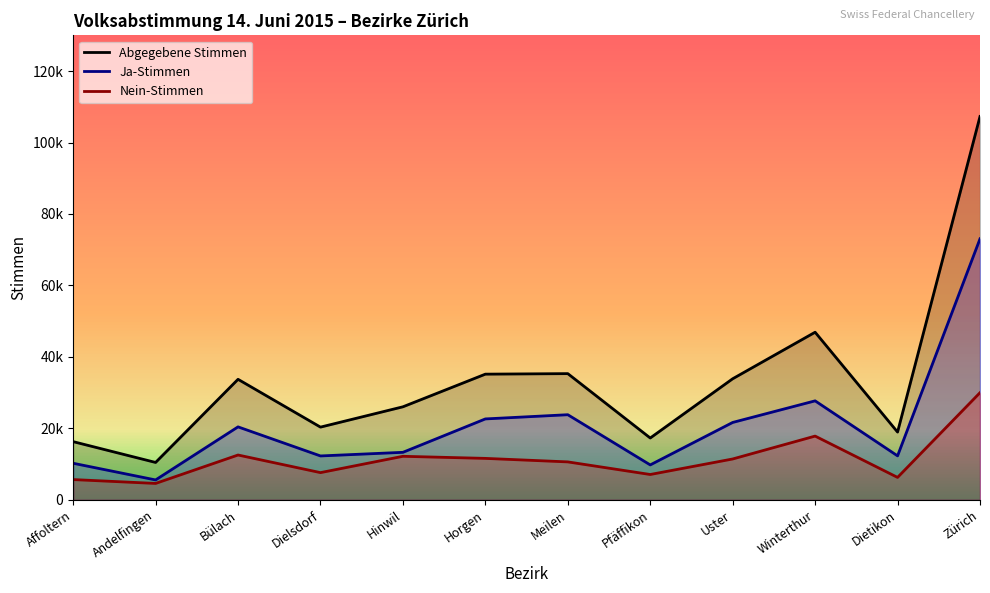

At which category does Ja-Stimmen reach its first local peak?

Bülach